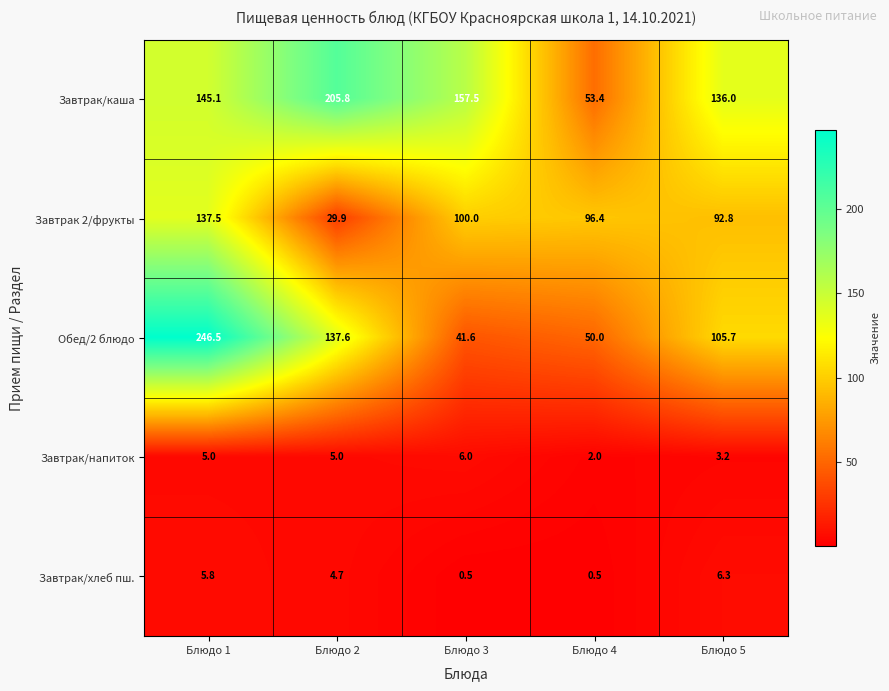

How many series are shown in this chart?

5